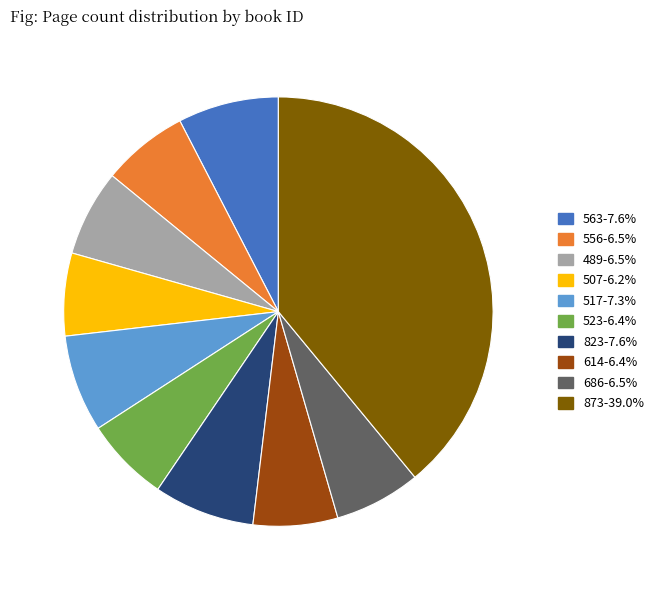

What is the ratio of the value at 686-6.5% to the value at 517-7.3%?

0.9